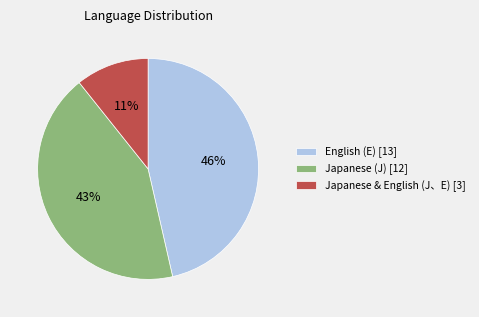

Is English (E) [13] the majority of the pie?

No